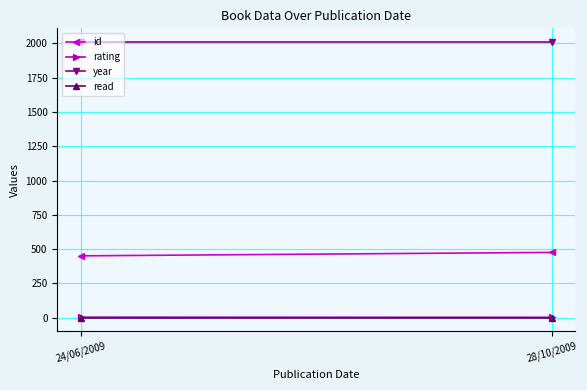

True or false: year has a value of 2009 at 24/06/2009.

True